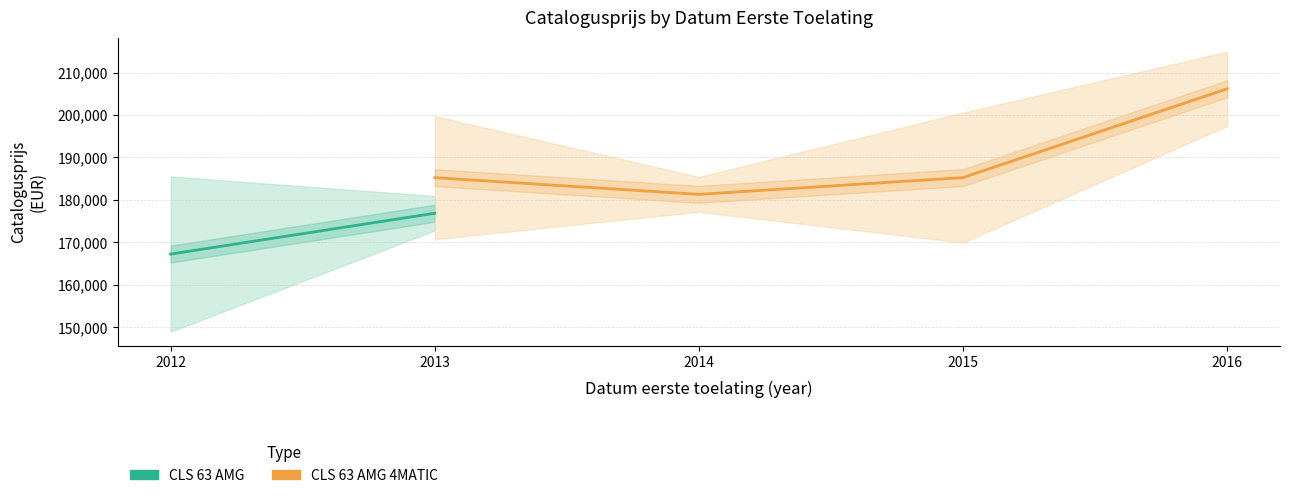

True or false: CLS 63 AMG and CLS 63 AMG 4MATIC cross at least once.

False